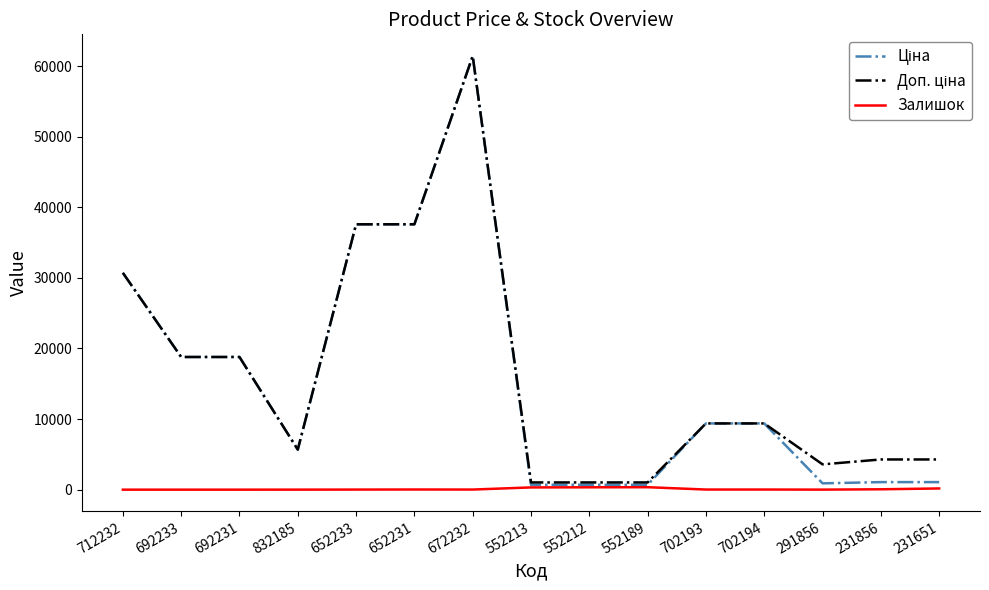

At which category is the sum across all series the highest?

672232